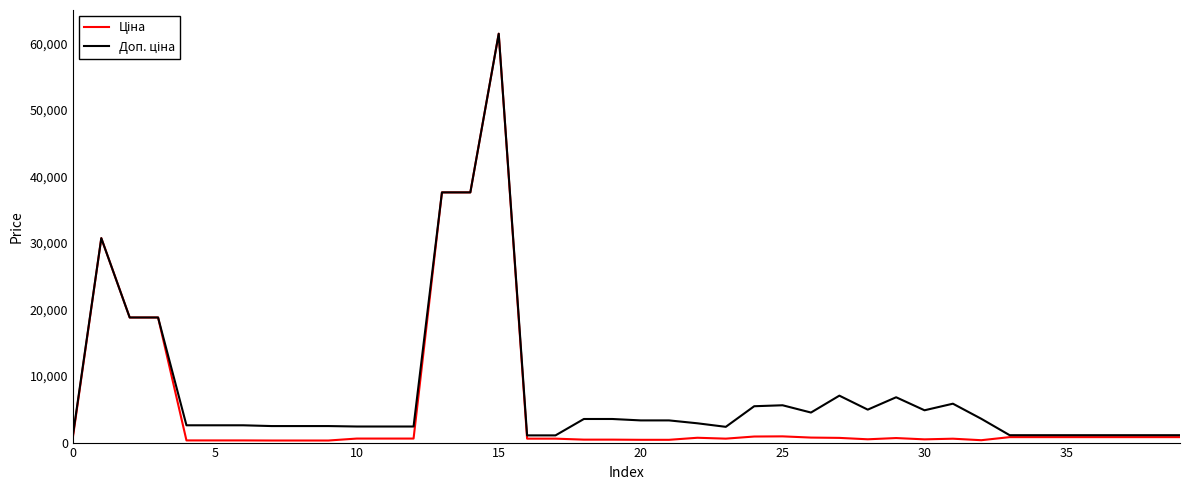

At which category is the sum across all series the highest?

15